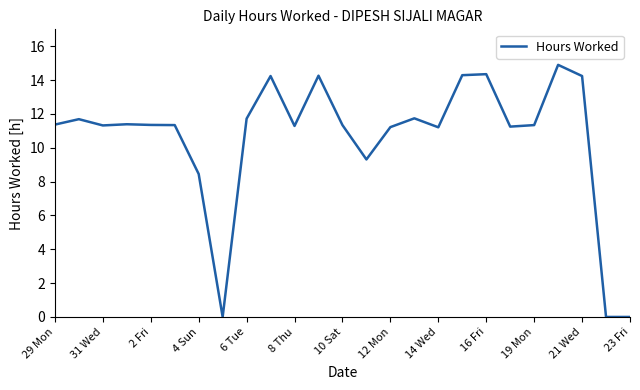

What is the greatest value displayed?

14.9